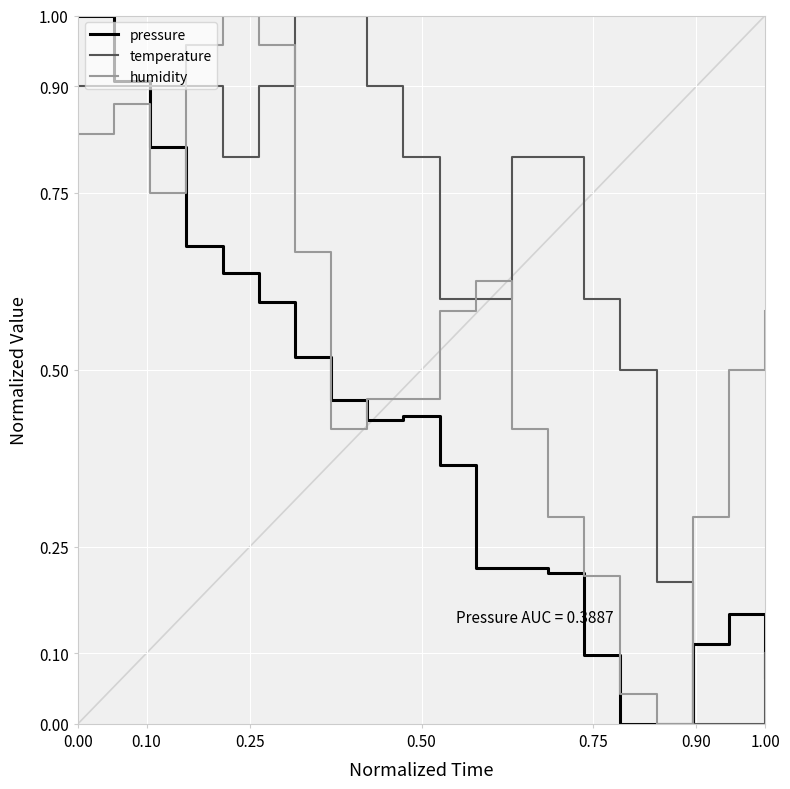

Rank the series by their average value, from lowest to highest.

pressure, humidity, temperature